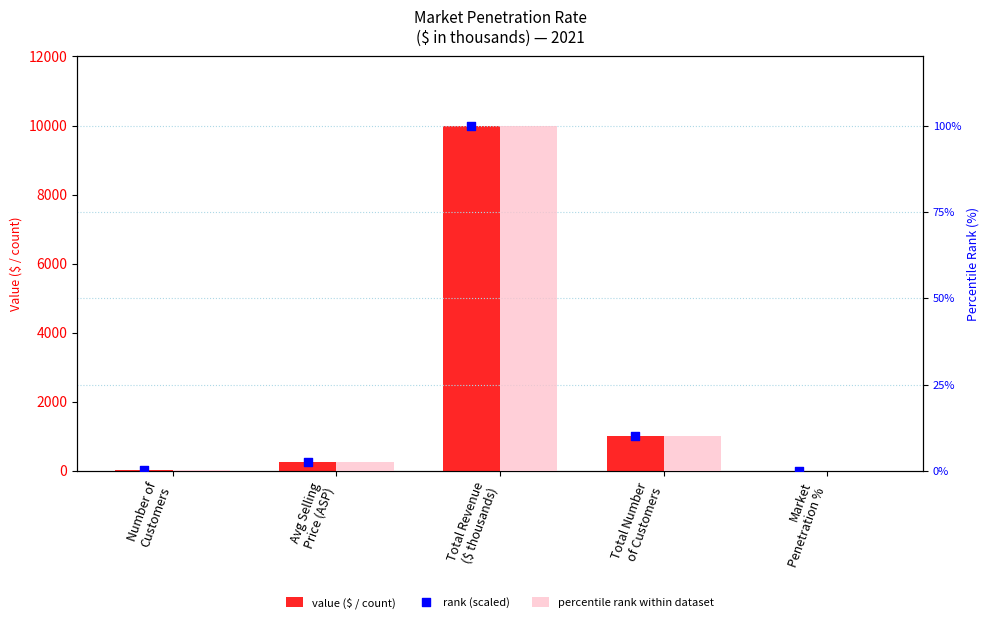

What is the total value across all series at Total Revenue
($ thousands)?

10200.0